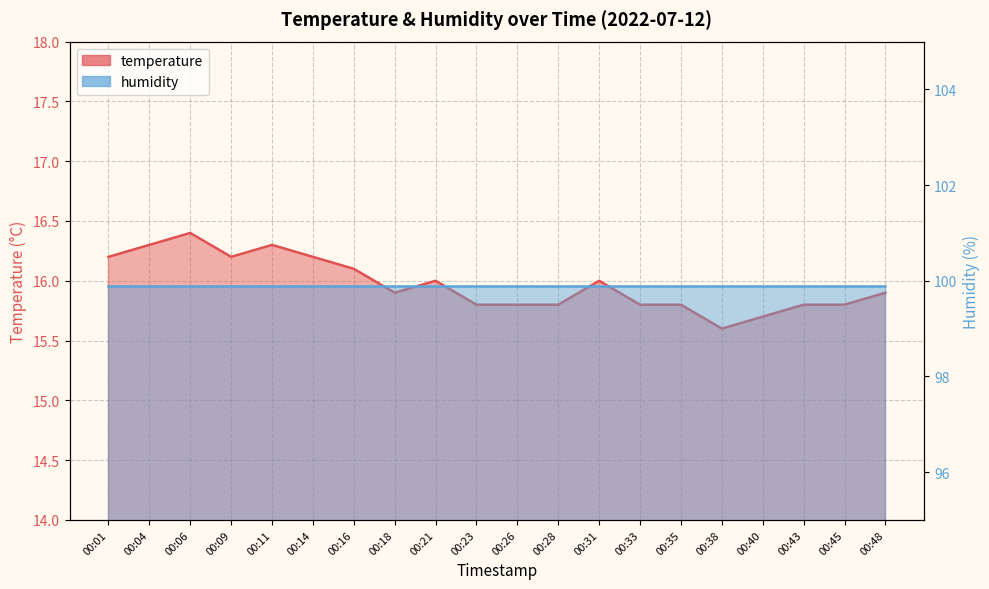

What is the sum of the values at 00:26 and 00:18?

31.7